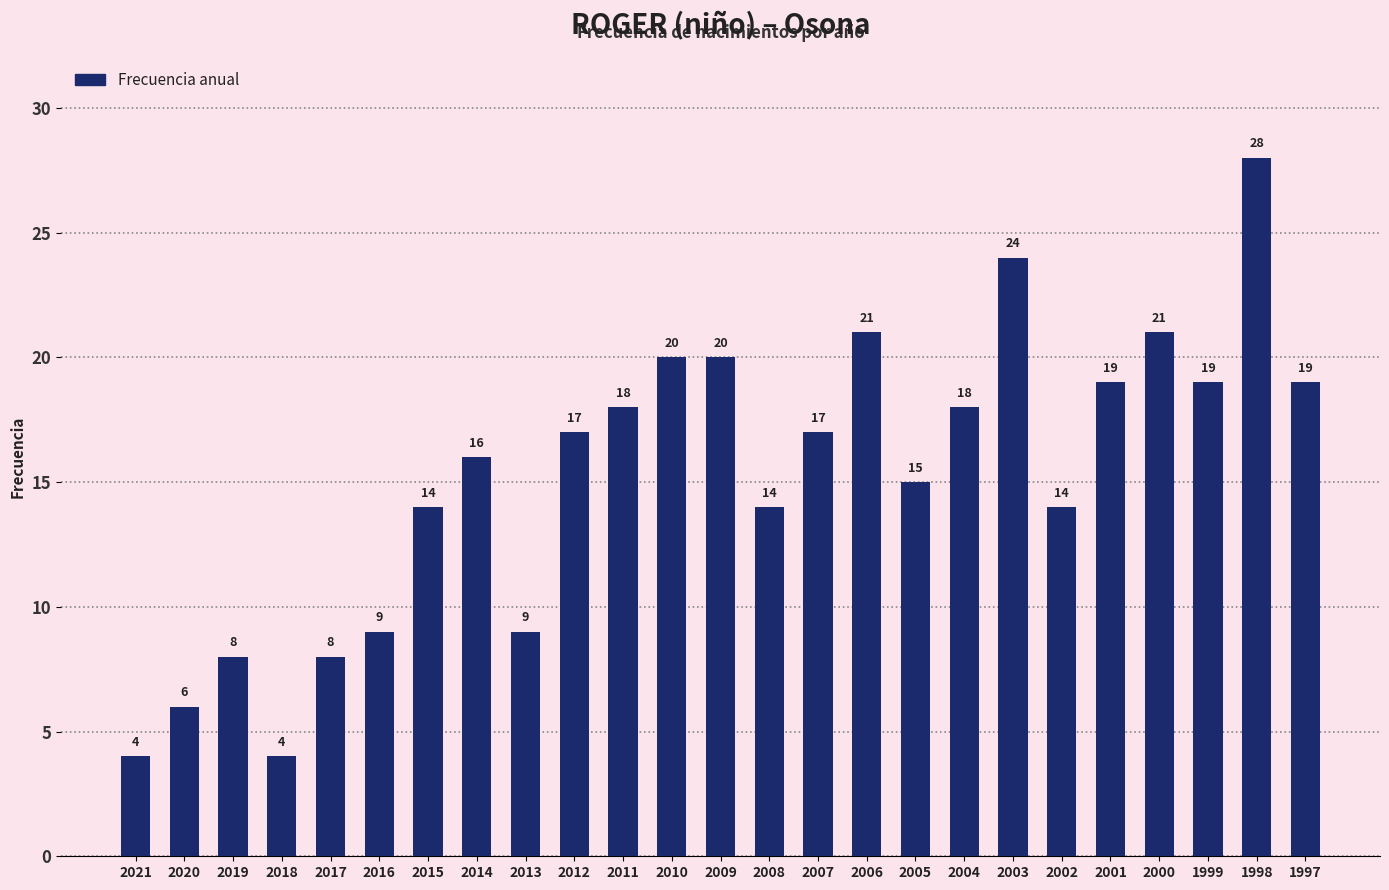

What is the sum of all values?

382